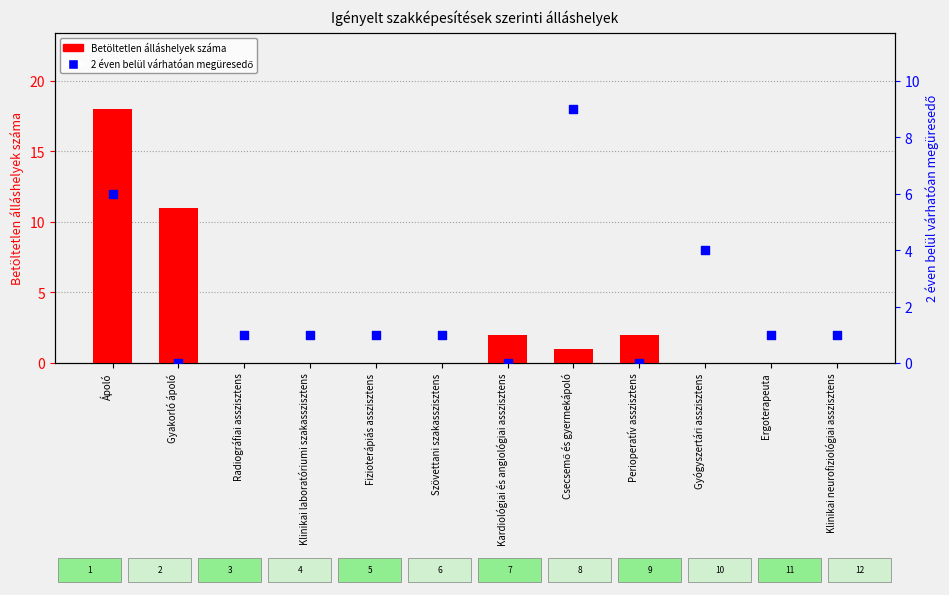

What is the total value across all series at Radiográfiai asszisztens?

1